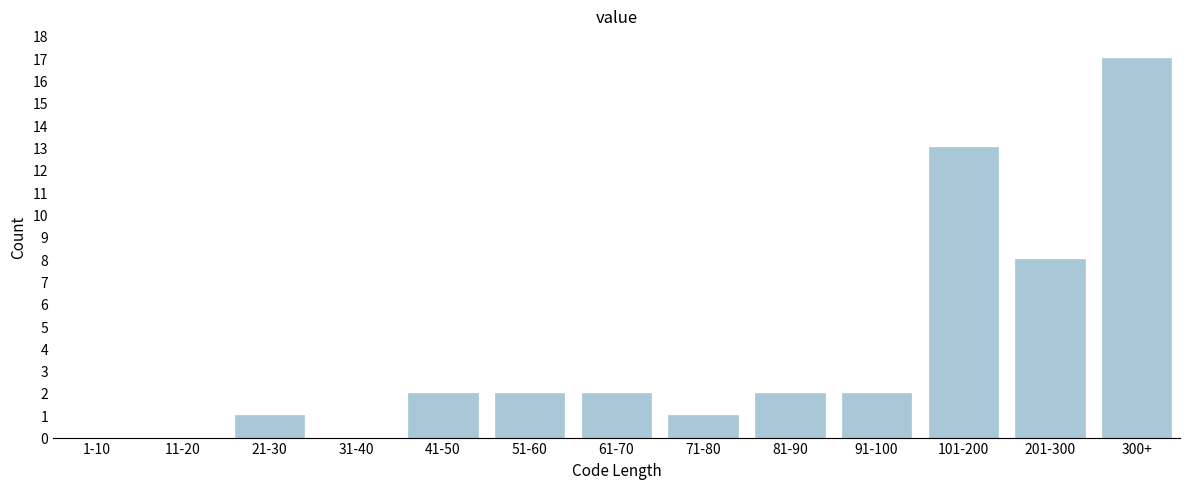

Reading right to left, what are all the values shown in this chart?

300+=17	201-300=8	101-200=13	91-100=2	81-90=2	71-80=1	61-70=2	51-60=2	41-50=2	31-40=0	21-30=1	11-20=0	1-10=0